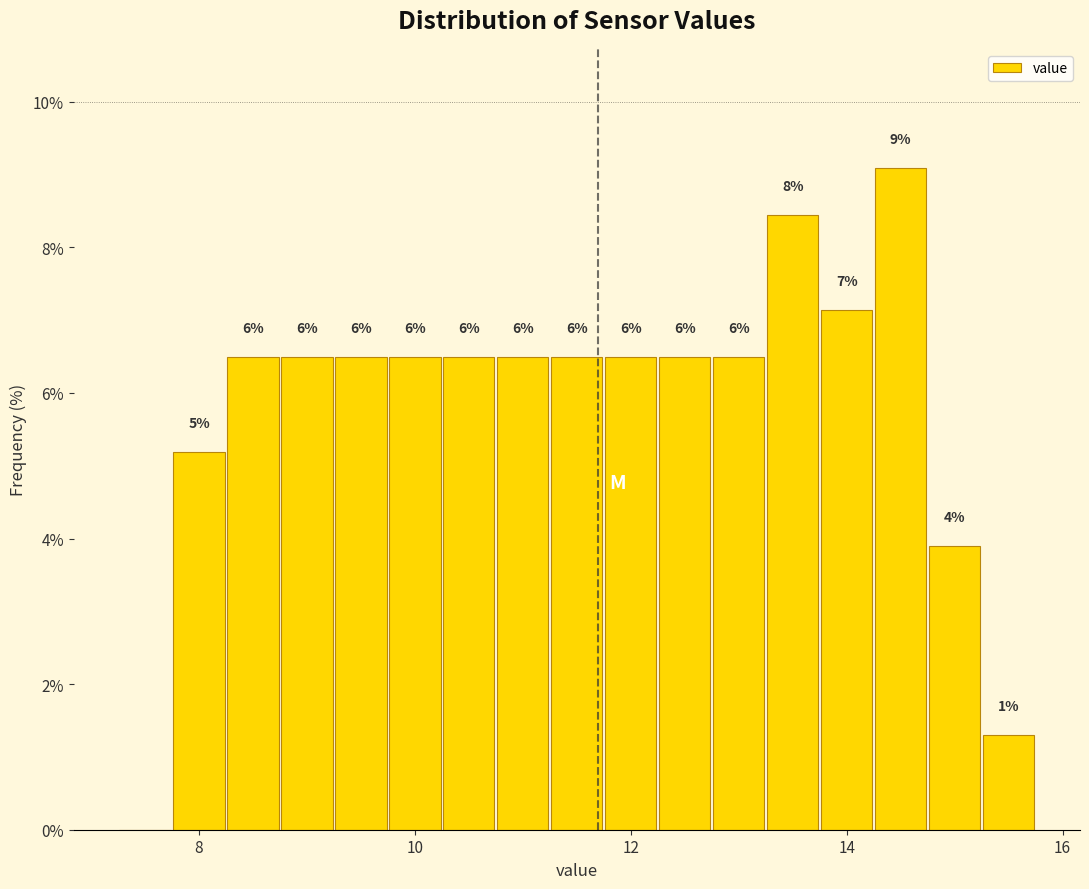

Read against the x-axis, roughly where is the centre of the tallest bar?

14.6